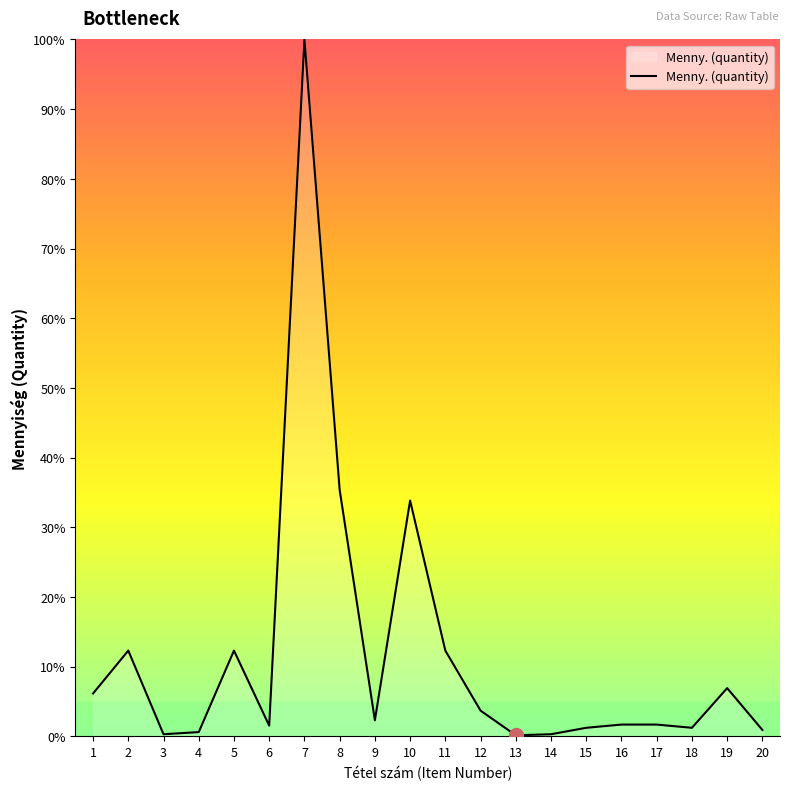

Is it true that the value at 17 is 1.7?

True